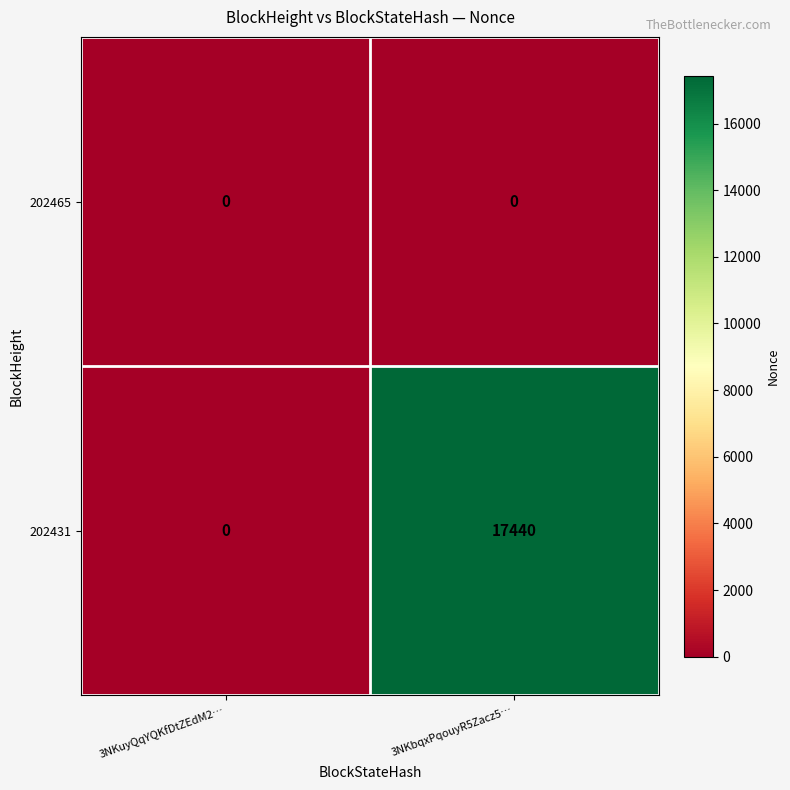

Reading left to right, transcribe all the data shown in this chart.

202465: 3NKuyQqYQKfDtZEdM2…=0	3NKbqxPqouyR5Zacz5…=0
202431: 3NKuyQqYQKfDtZEdM2…=0	3NKbqxPqouyR5Zacz5…=17440